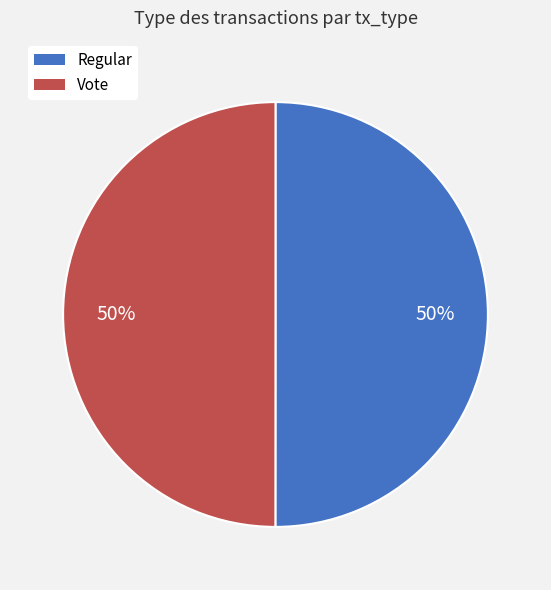

Combined, do Regular and Vote account for over 50%?

Yes